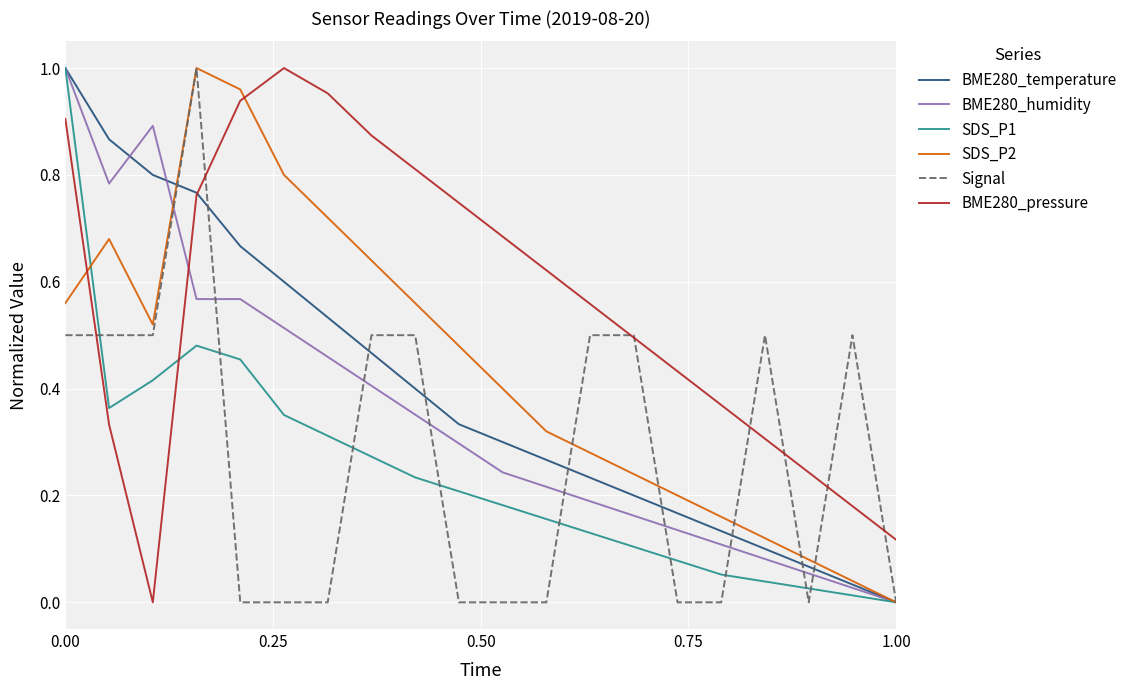

What are all the series names shown in the legend?

BME280_temperature, BME280_humidity, SDS_P1, SDS_P2, Signal, BME280_pressure